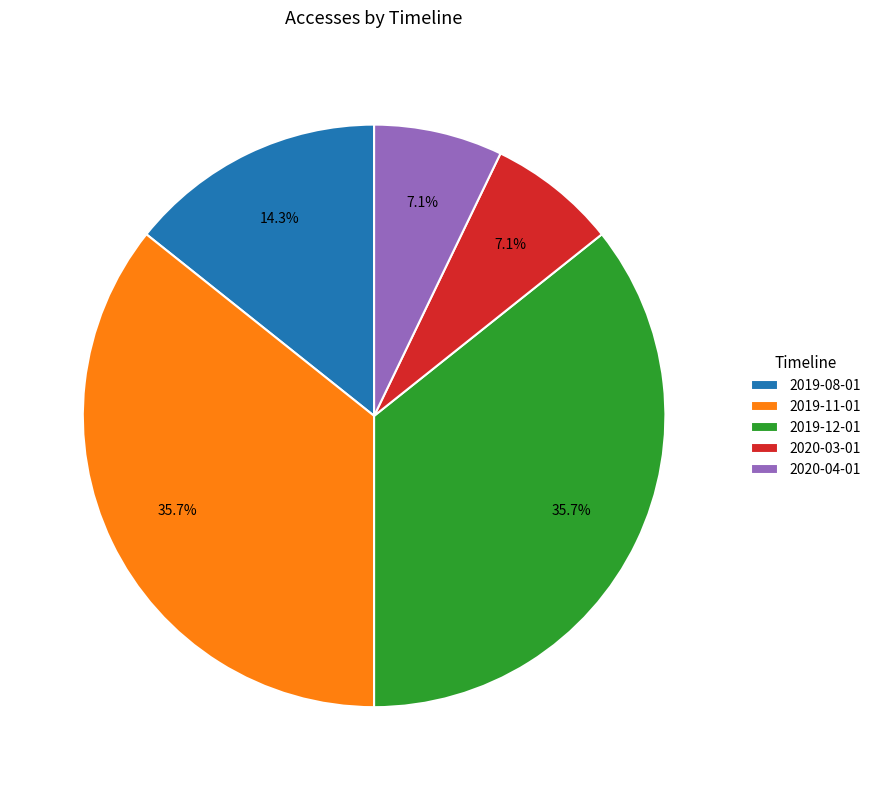

To the nearest percent, what percentage of the pie is 2019-11-01?

36%